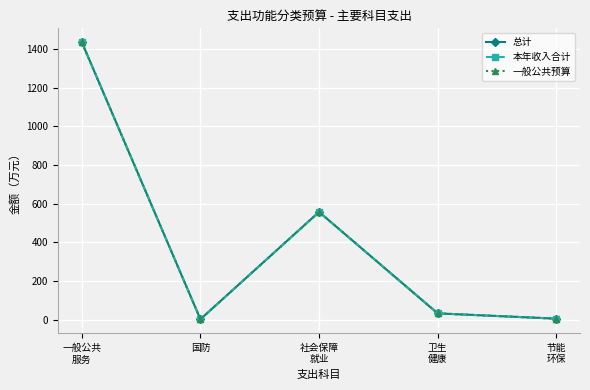

At which category is the sum across all series the highest?

一般公共
服务